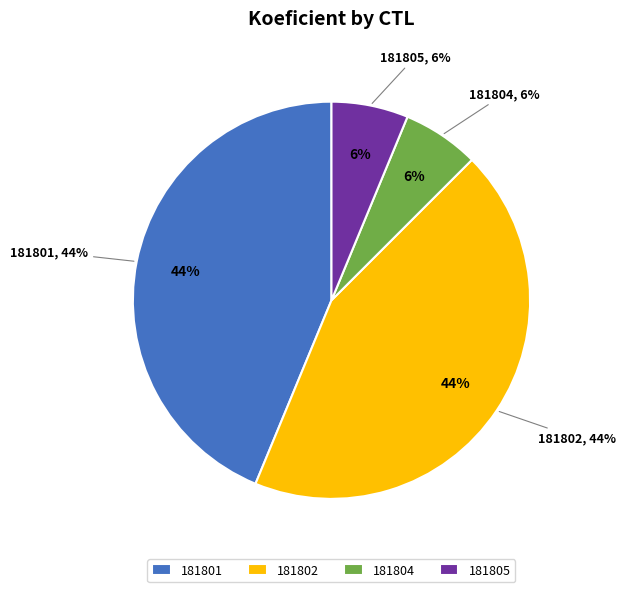

Between 181802 and 181805, which is larger?

181802